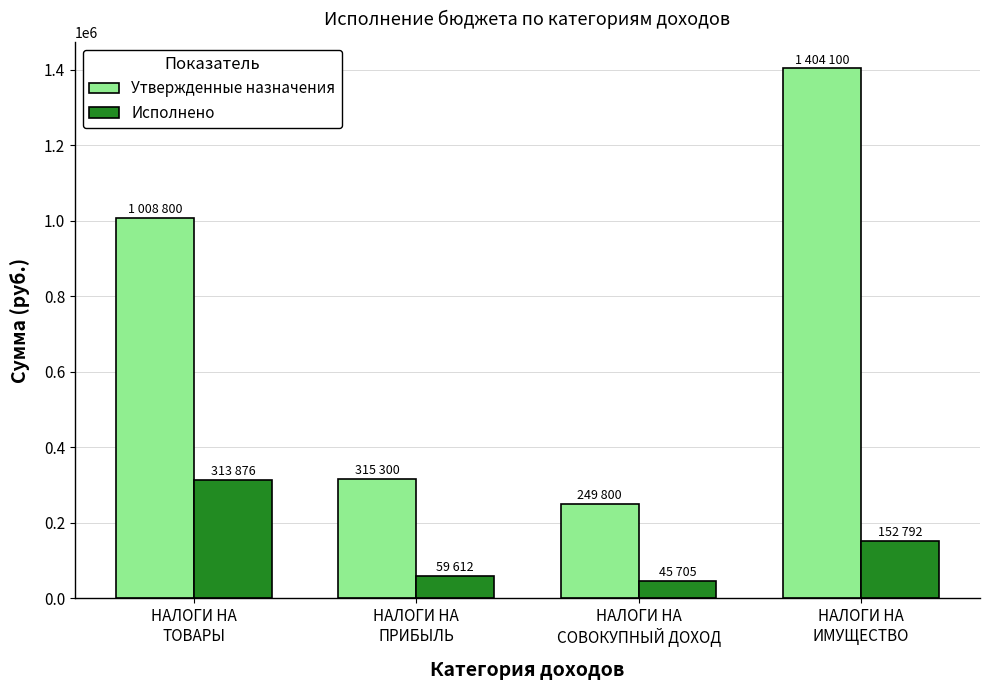

Where does the Исполнено series first go above 152792?

НАЛОГИ НА
ТОВАРЫ